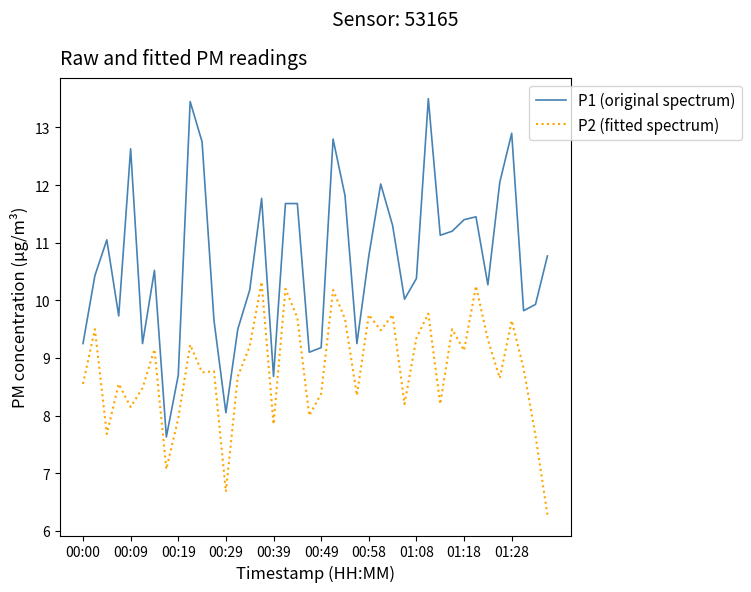

List the series in order of their peak value, lowest first.

P2 (fitted spectrum), P1 (original spectrum)